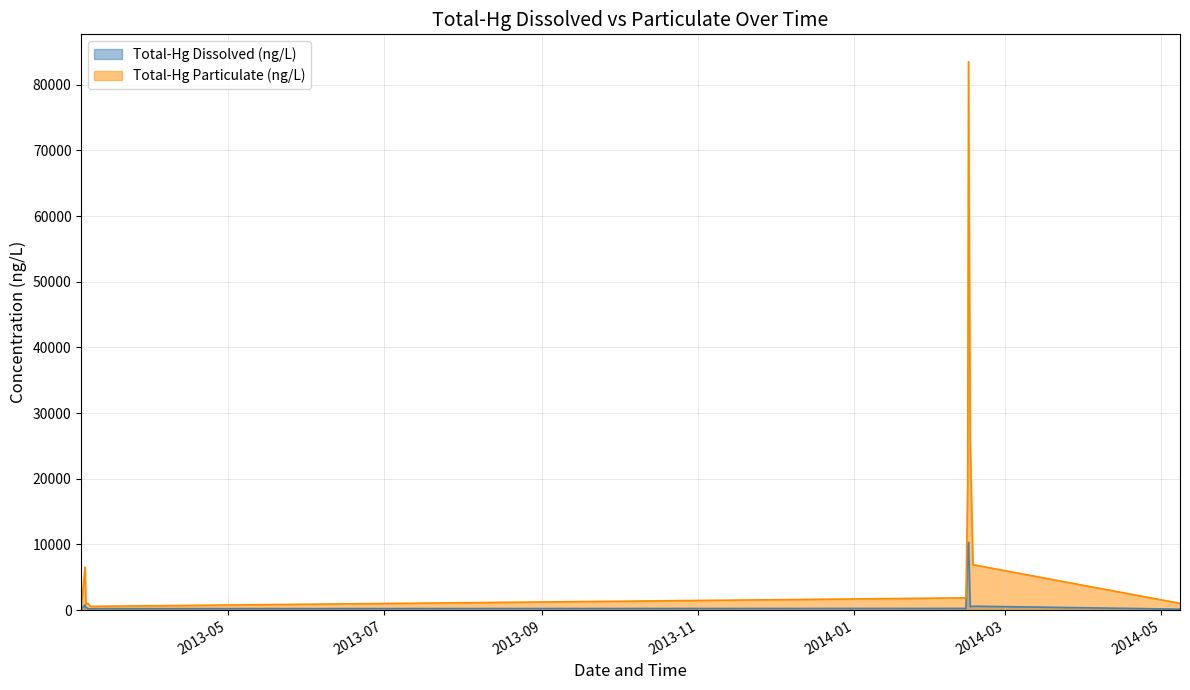

At how many categories does at least one series exceed 40326?

1